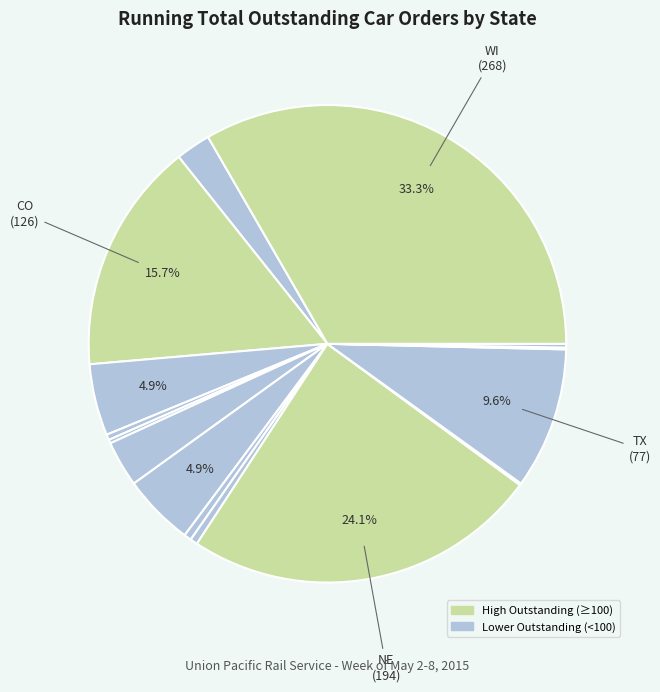

What is the largest slice in the pie chart?

WI